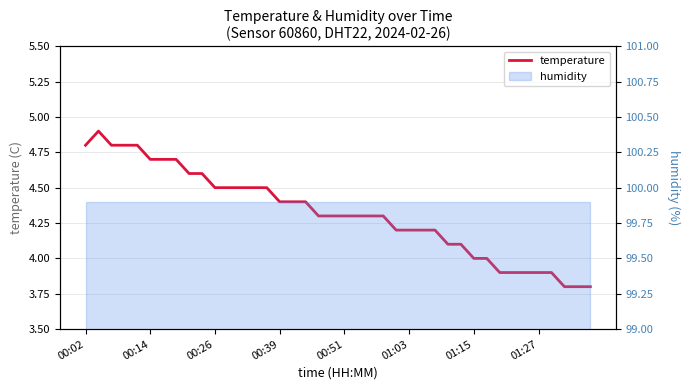

How many points are higher than both their immediate neighbors (excluding endpoints)?

1